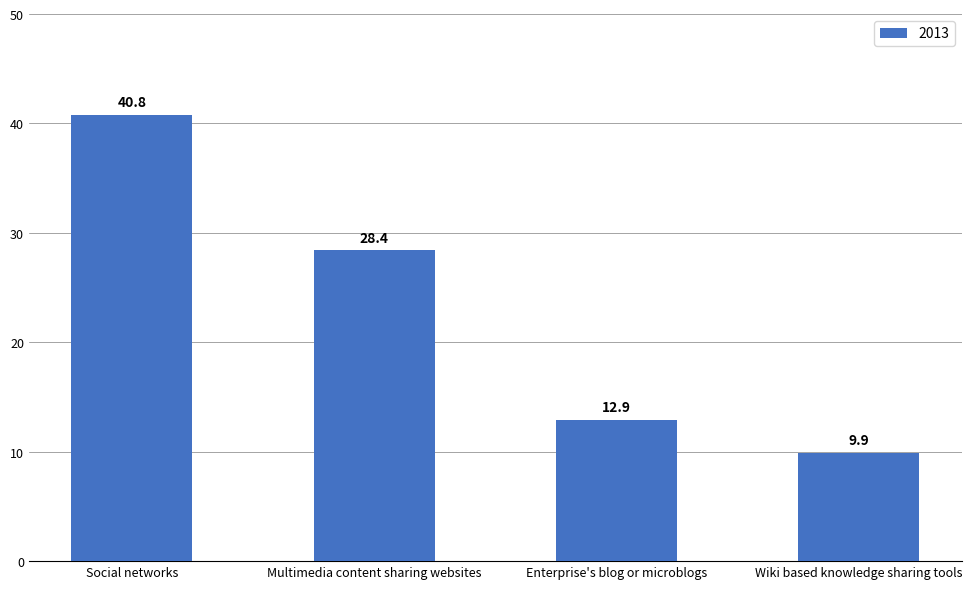

List the labels in order of value, largest first.

Social networks, Multimedia content sharing websites, Enterprise's blog or microblogs, Wiki based knowledge sharing tools